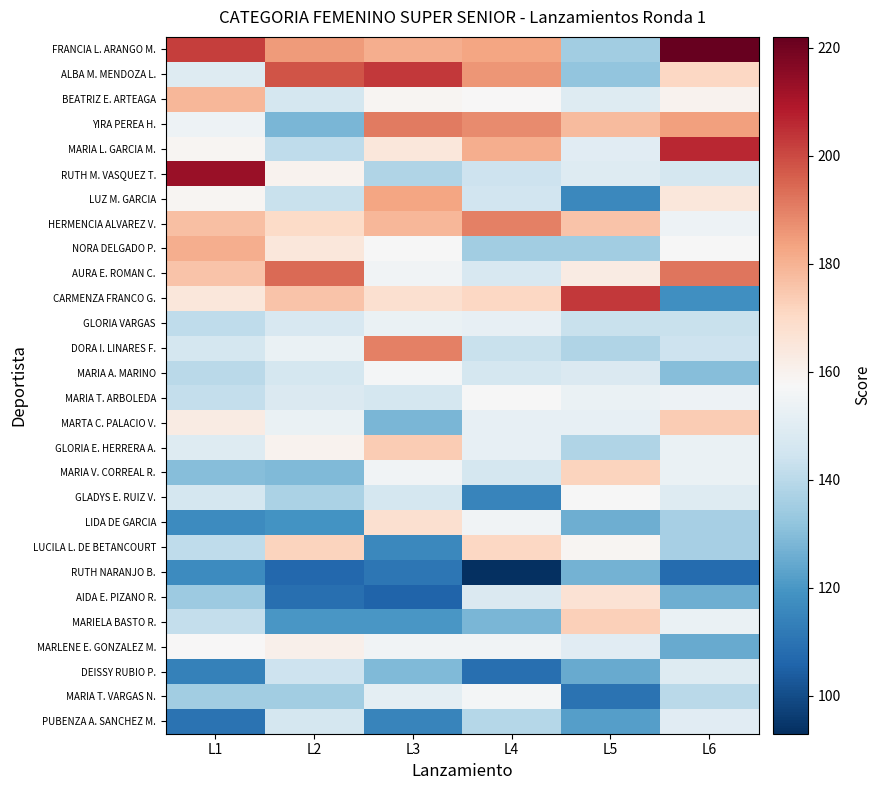

Reading right to left, transcribe all the data shown in this chart.

FRANCIA L. ARANGO M.: L6=222	L5=135	L4=183	L3=181	L2=185	L1=202
ALBA M. MENDOZA L.: L6=171	L5=132	L4=186	L3=203	L2=198	L1=149
BEATRIZ E. ARTEAGA: L6=160	L5=149	L4=158	L3=159	L2=146	L1=179
YIRA PEREA H.: L6=184	L5=178	L4=188	L3=191	L2=128	L1=154
MARIA L. GARCIA M.: L6=206	L5=150	L4=181	L3=165	L2=141	L1=159
RUTH M. VASQUEZ T.: L6=146	L5=149	L4=144	L3=138	L2=160	L1=213
LUZ M. GARCIA: L6=165	L5=116	L4=145	L3=183	L2=143	L1=159
HERMENCIA ALVAREZ V.: L6=154	L5=176	L4=190	L3=179	L2=170	L1=177
NORA DELGADO P.: L6=157	L5=135	L4=135	L3=157	L2=165	L1=181
AURA E. ROMAN C.: L6=192	L5=163	L4=147	L3=155	L2=194	L1=176
CARMENZA FRANCO G.: L6=118	L5=203	L4=171	L3=168	L2=176	L1=165
GLORIA VARGAS: L6=143	L5=143	L4=152	L3=153	L2=147	L1=141
DORA I. LINARES F.: L6=144	L5=138	L4=143	L3=190	L2=153	L1=146
MARIA A. MARINO: L6=130	L5=148	L4=146	L3=156	L2=146	L1=140
MARIA T. ARBOLEDA: L6=154	L5=153	L4=157	L3=146	L2=148	L1=142
MARTA C. PALACIO V.: L6=174	L5=152	L4=152	L3=128	L2=153	L1=163
GLORIA E. HERRERA A.: L6=153	L5=138	L4=152	L3=174	L2=160	L1=149
MARIA V. CORREAL R.: L6=153	L5=172	L4=146	L3=155	L2=129	L1=130
GLADYS E. RUIZ V.: L6=149	L5=157	L4=115	L3=146	L2=137	L1=146
LIDA DE GARCIA: L6=136	L5=126	L4=155	L3=168	L2=119	L1=117
LUCILA L. DE BETANCOURT: L6=136	L5=159	L4=171	L3=116	L2=172	L1=141
RUTH NARANJO B.: L6=108	L5=127	L4=93	L3=111	L2=107	L1=117
AIDA E. PIZANO R.: L6=126	L5=167	L4=148	L3=106	L2=109	L1=134
MARIELA BASTO R.: L6=153	L5=173	L4=128	L3=120	L2=120	L1=142
MARLENE E. GONZALEZ M.: L6=125	L5=150	L4=155	L3=155	L2=161	L1=158
DEISSY RUBIO P.: L6=149	L5=125	L4=109	L3=129	L2=144	L1=114
MARIA T. VARGAS N.: L6=140	L5=110	L4=156	L3=151	L2=135	L1=135
PUBENZA A. SANCHEZ M.: L6=150	L5=122	L4=139	L3=115	L2=146	L1=110